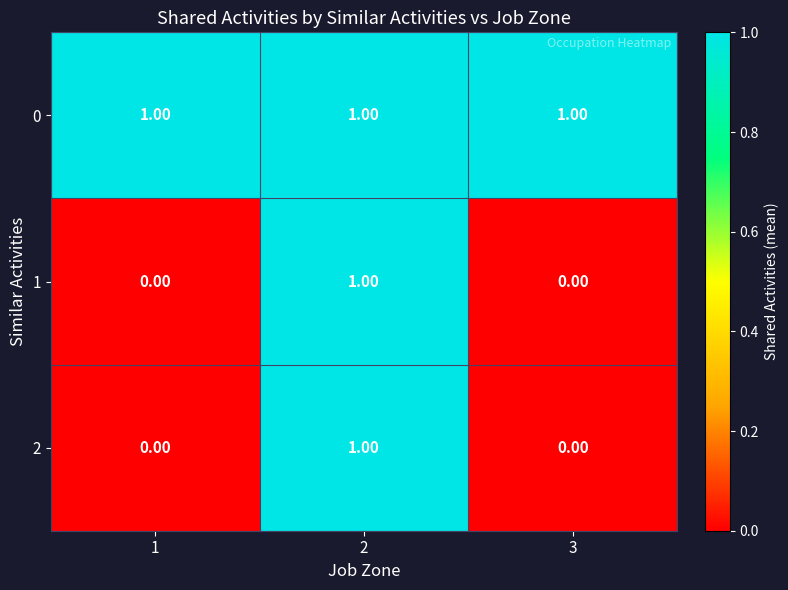

What is the maximum value shown in the chart?

1